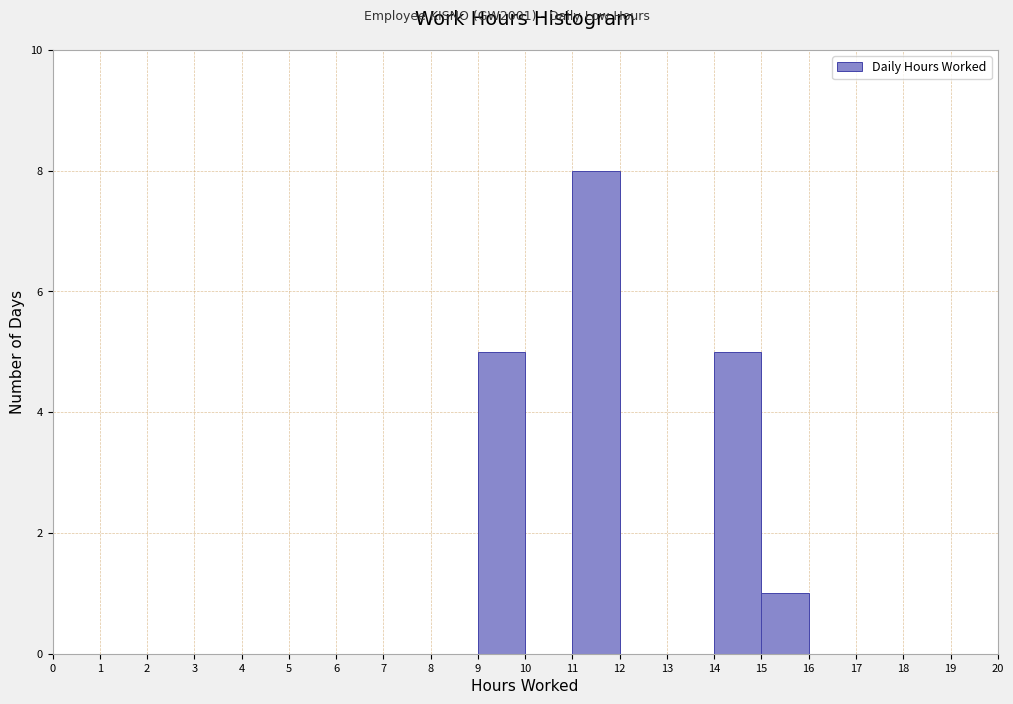

Which range on the x-axis has the tallest bar?

11 to 12